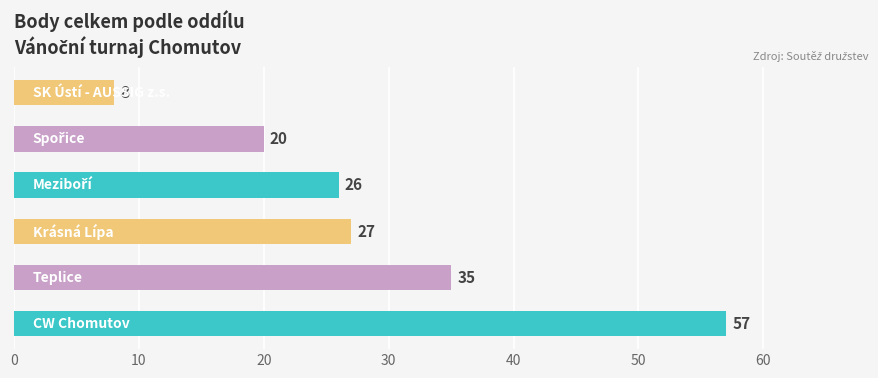

How many values are between 20 and 35?

4